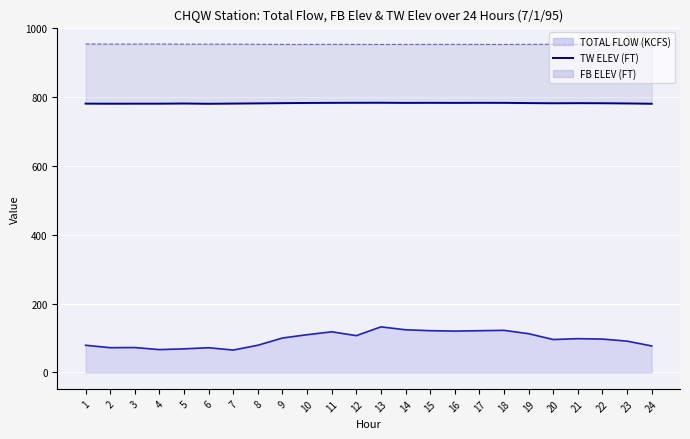

What is the total value across all series at 22?

1832.9